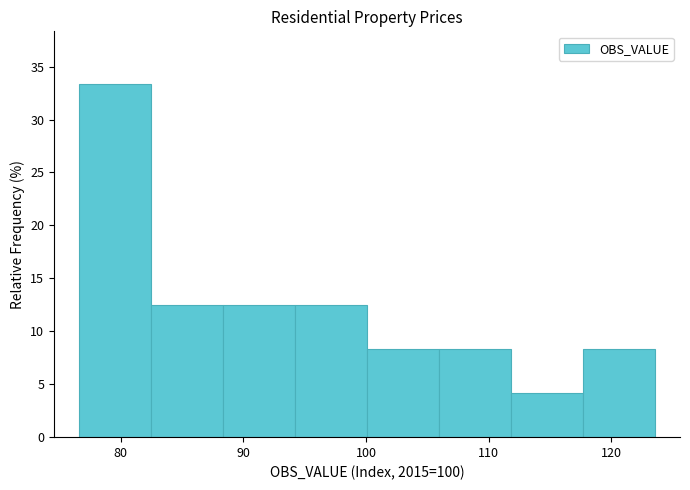

Which range on the x-axis has the tallest bar?

77 to 82